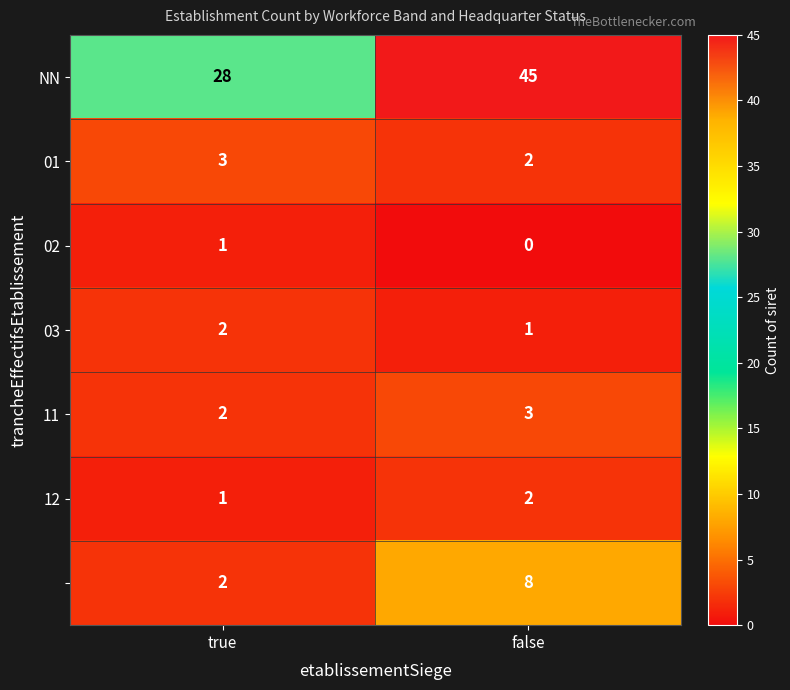

What is the total value across all series at true?

39